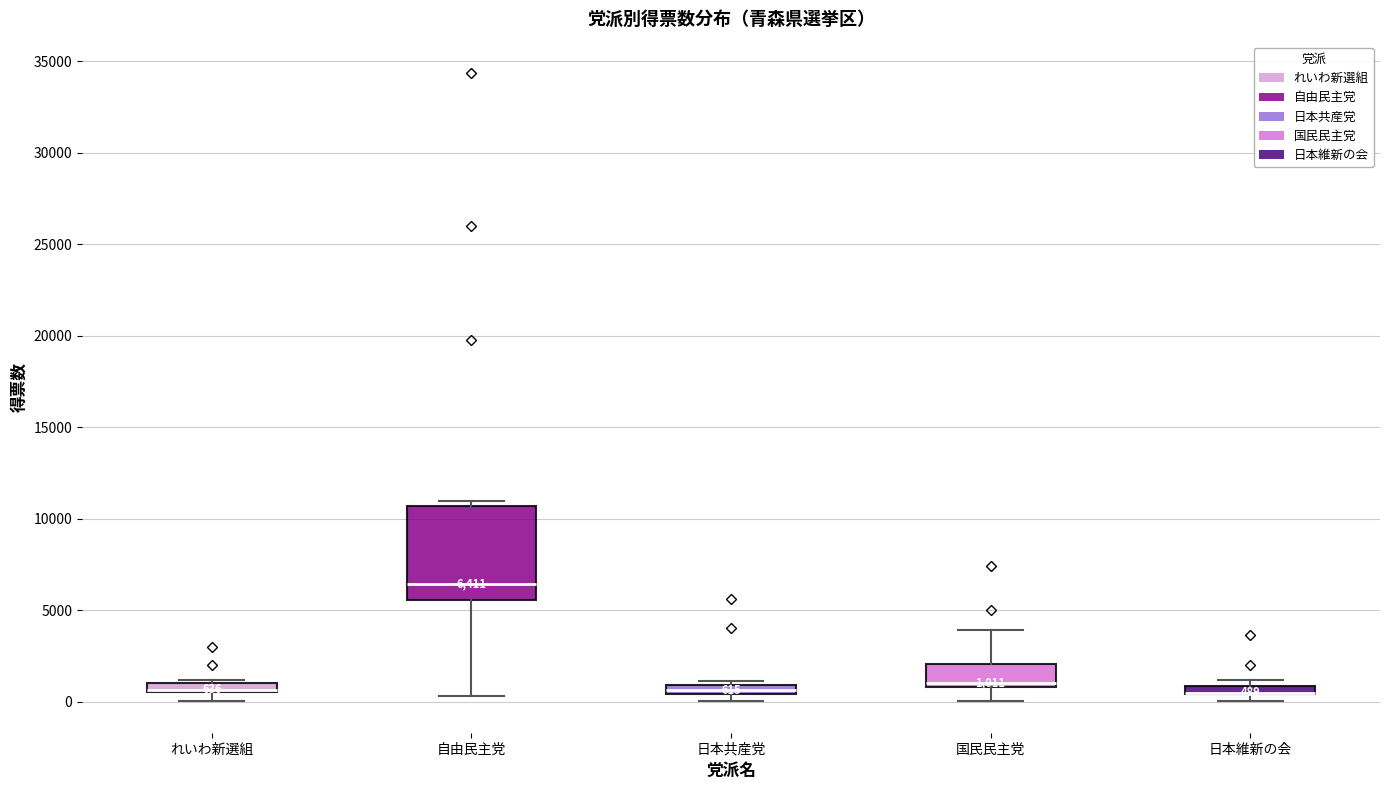

Comparing the boxes themselves (not the whiskers), which one is the tallest?

自由民主党